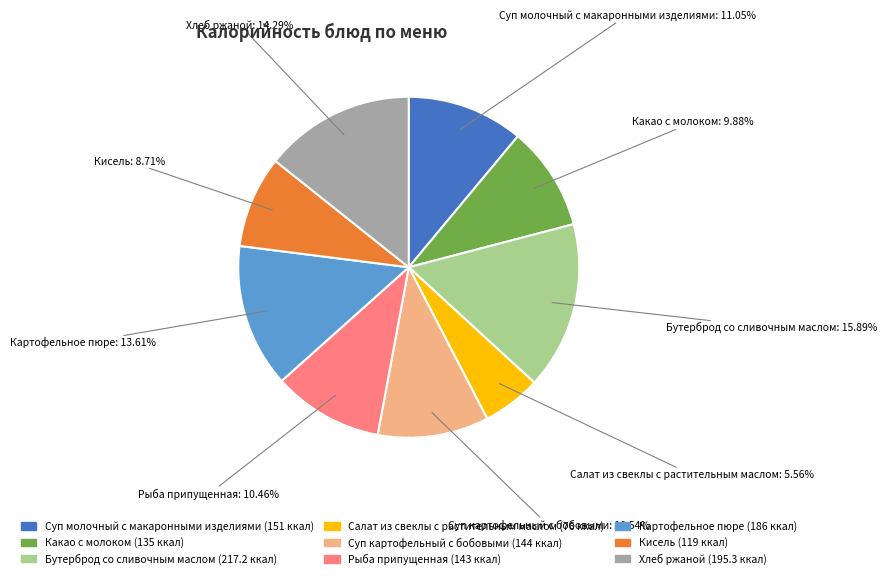

To the nearest percent, what is the difference between the Суп картофельный с бобовыми and Бутерброд со сливочным маслом slice percentages?

5%